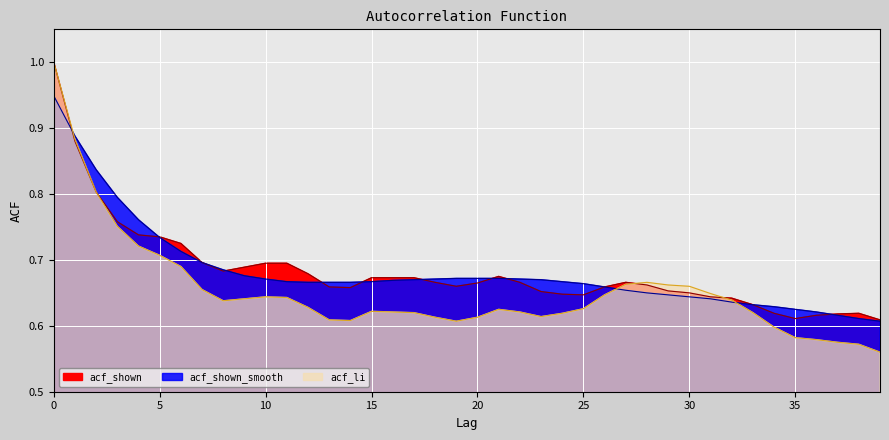

The value of acf_shown at 14 is 1.2. True or false?

False